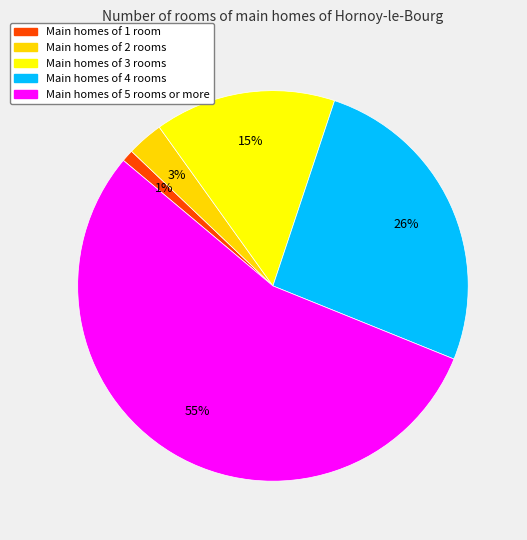

How many segments does this pie chart have?

5